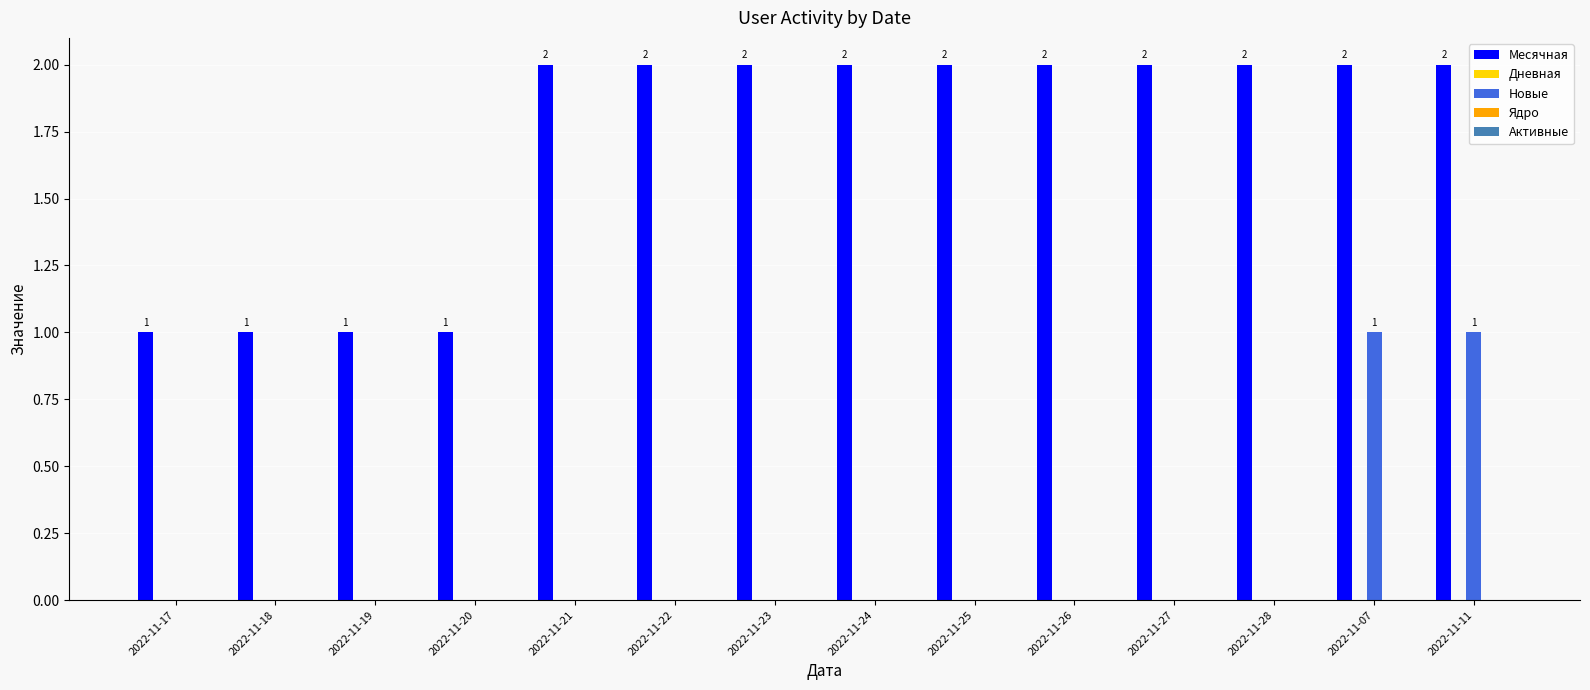

True or false: Месячная has a value of 2 at 2022-11-27.

True